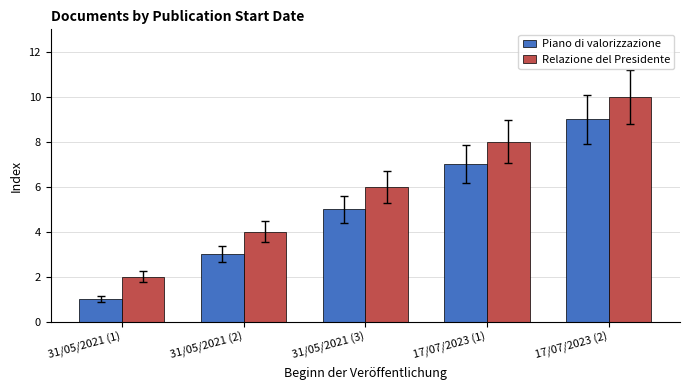

How many categories are shown in the chart?

5